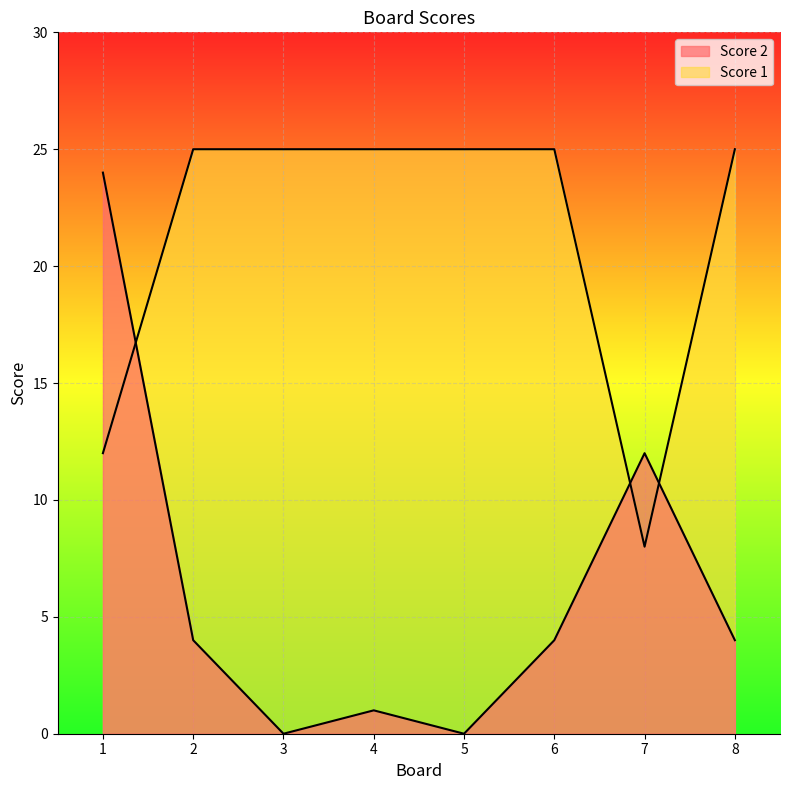

Does the chart display data point markers on the line(s)?

No